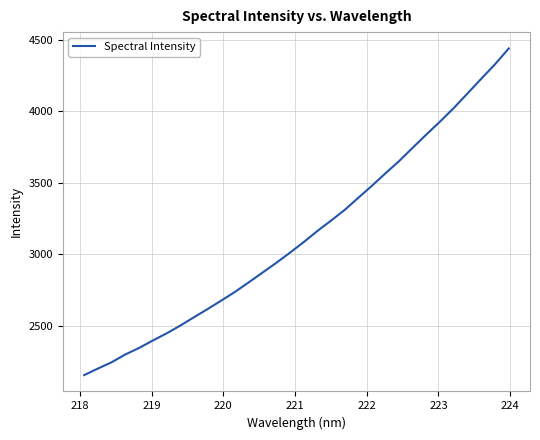

What is the greatest value displayed?

4440.4